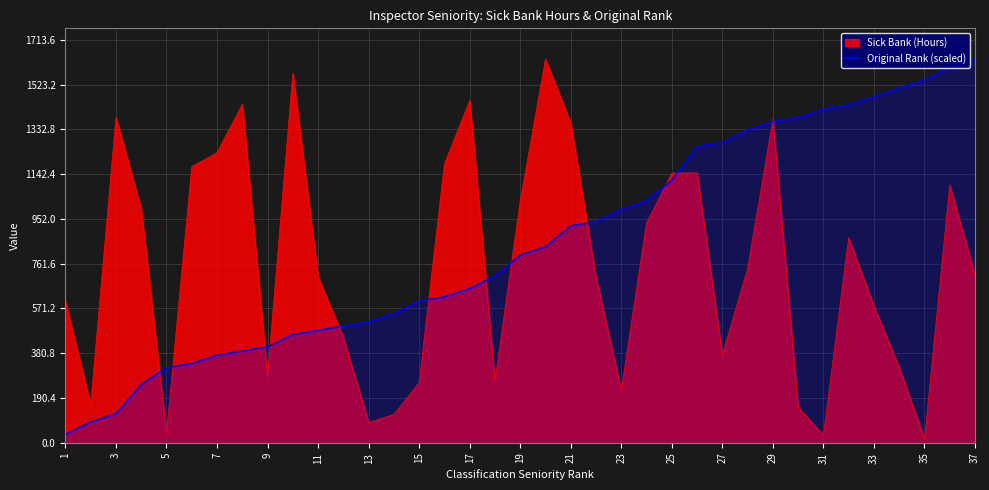

What is the sum of all values?

31274.1